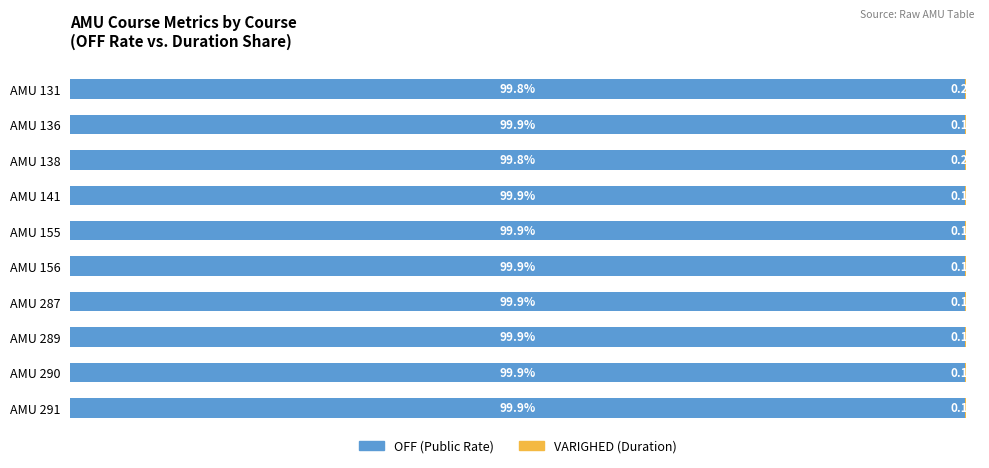

Rank the series by their average value, from highest to lowest.

OFF (Public Rate), VARIGHED (Duration)